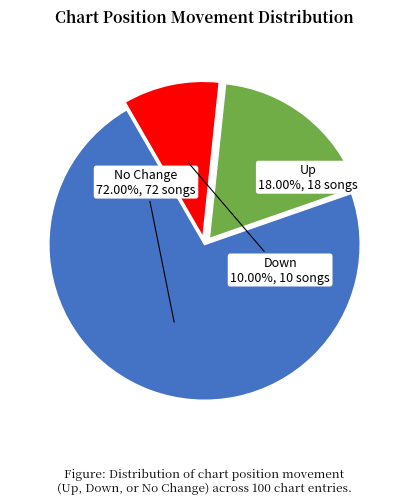

Rank the categories by value from highest to lowest.

No Change, Up, Down